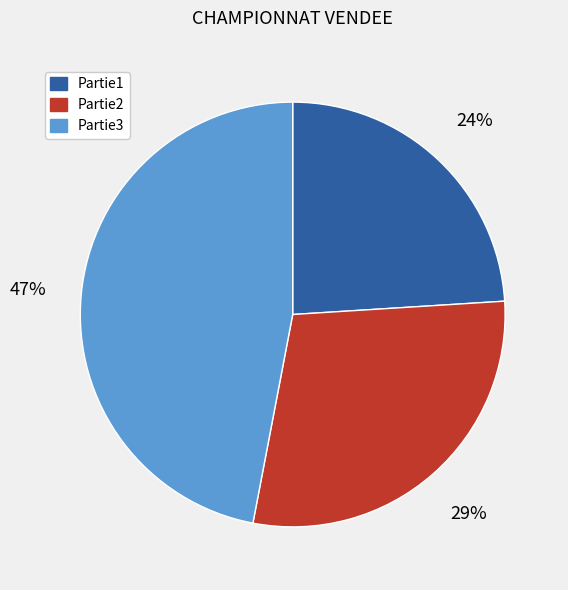

Is it true that Partie3 is 47% of the pie?

True